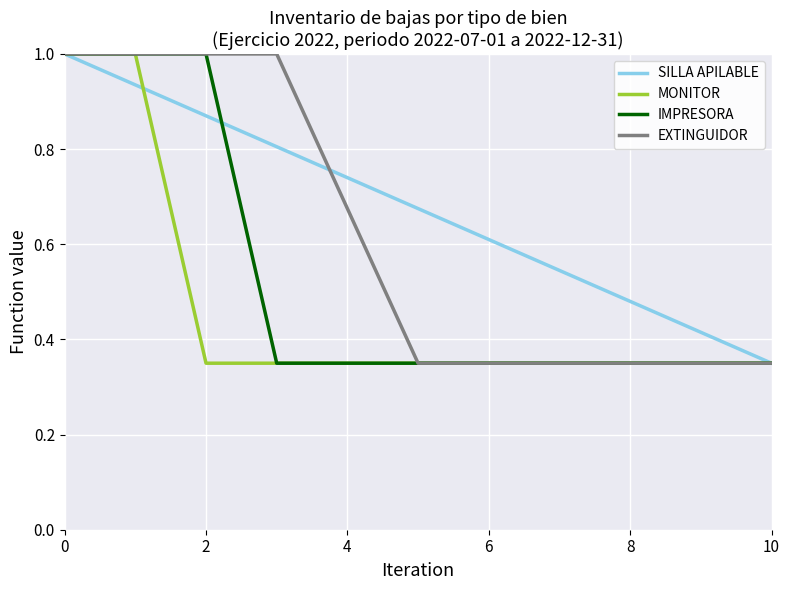

Which series has the largest total across all categories?

SILLA APILABLE